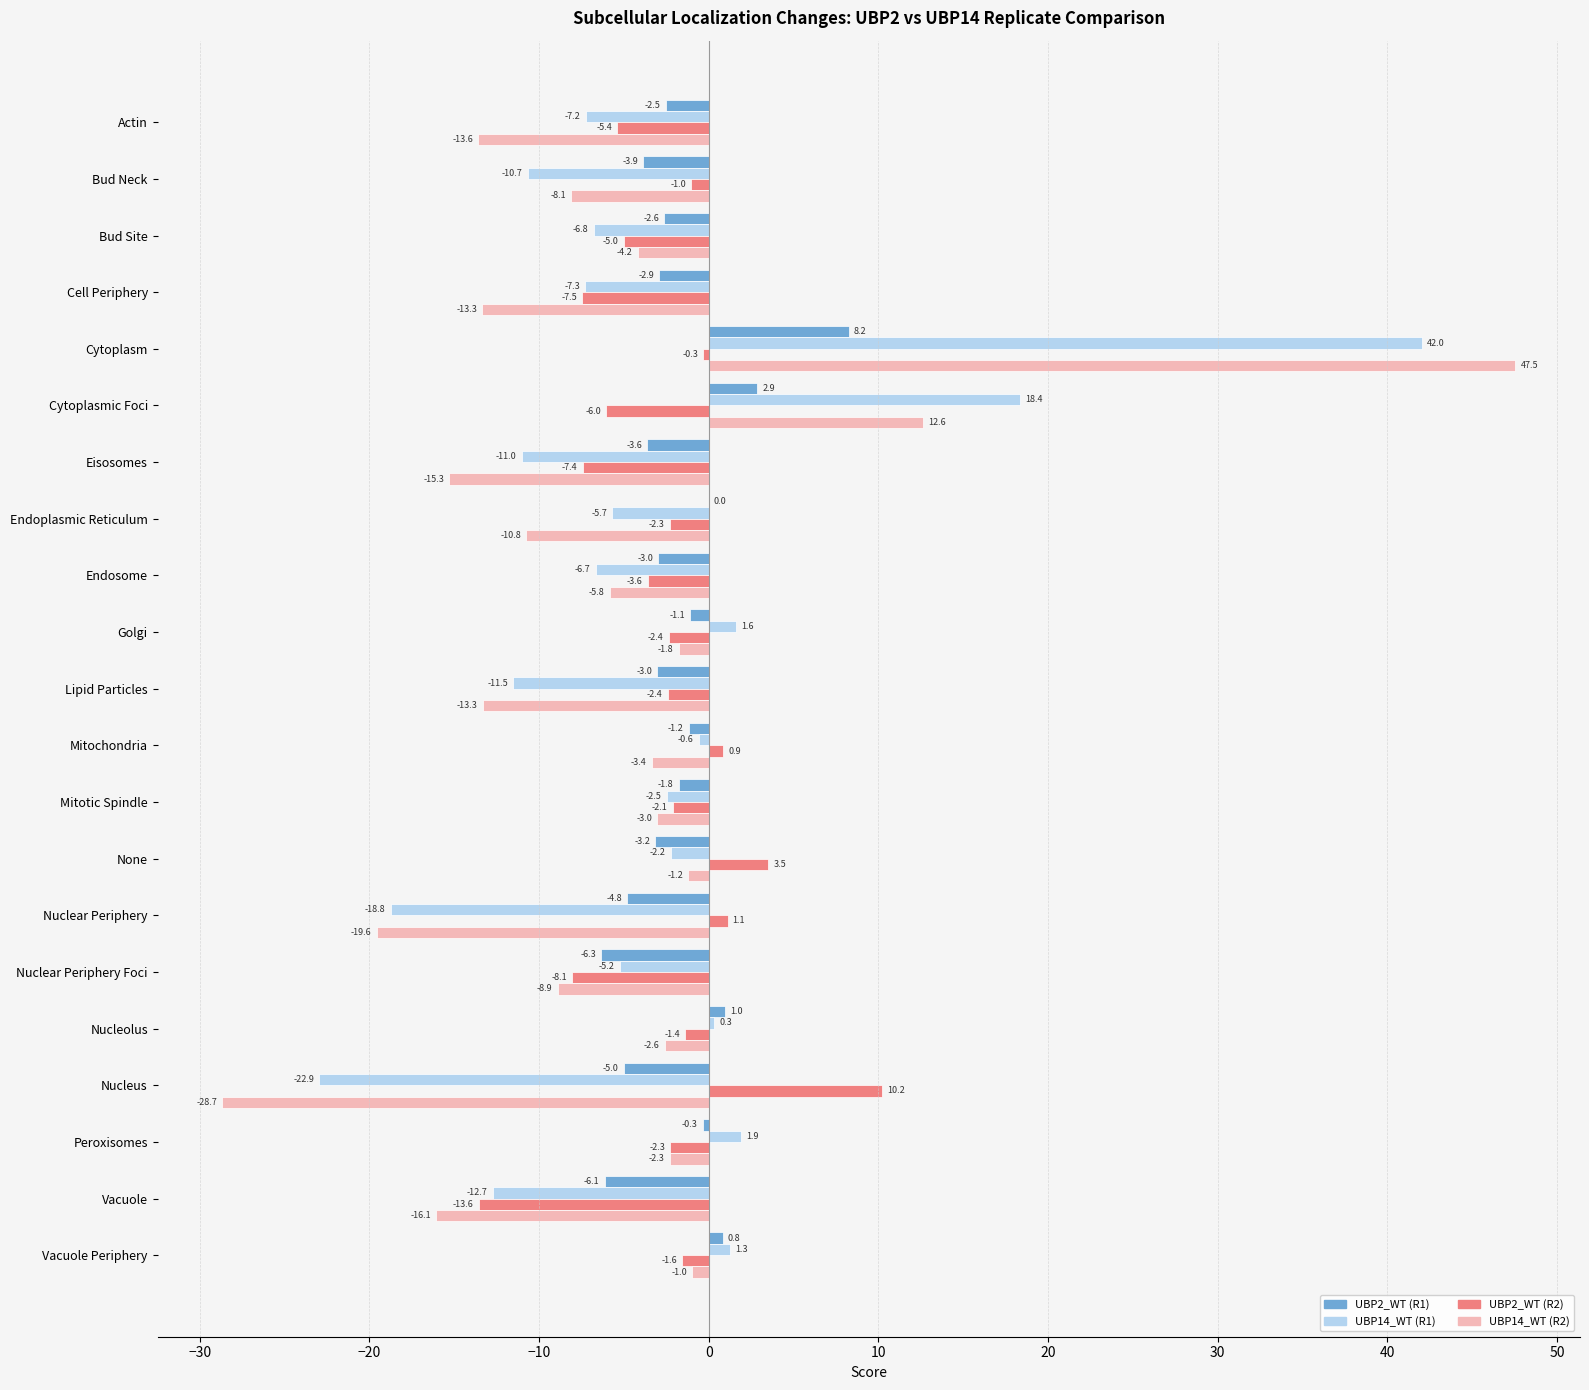

At which label does UBP2_WT (R2) reach its peak?

Nucleus